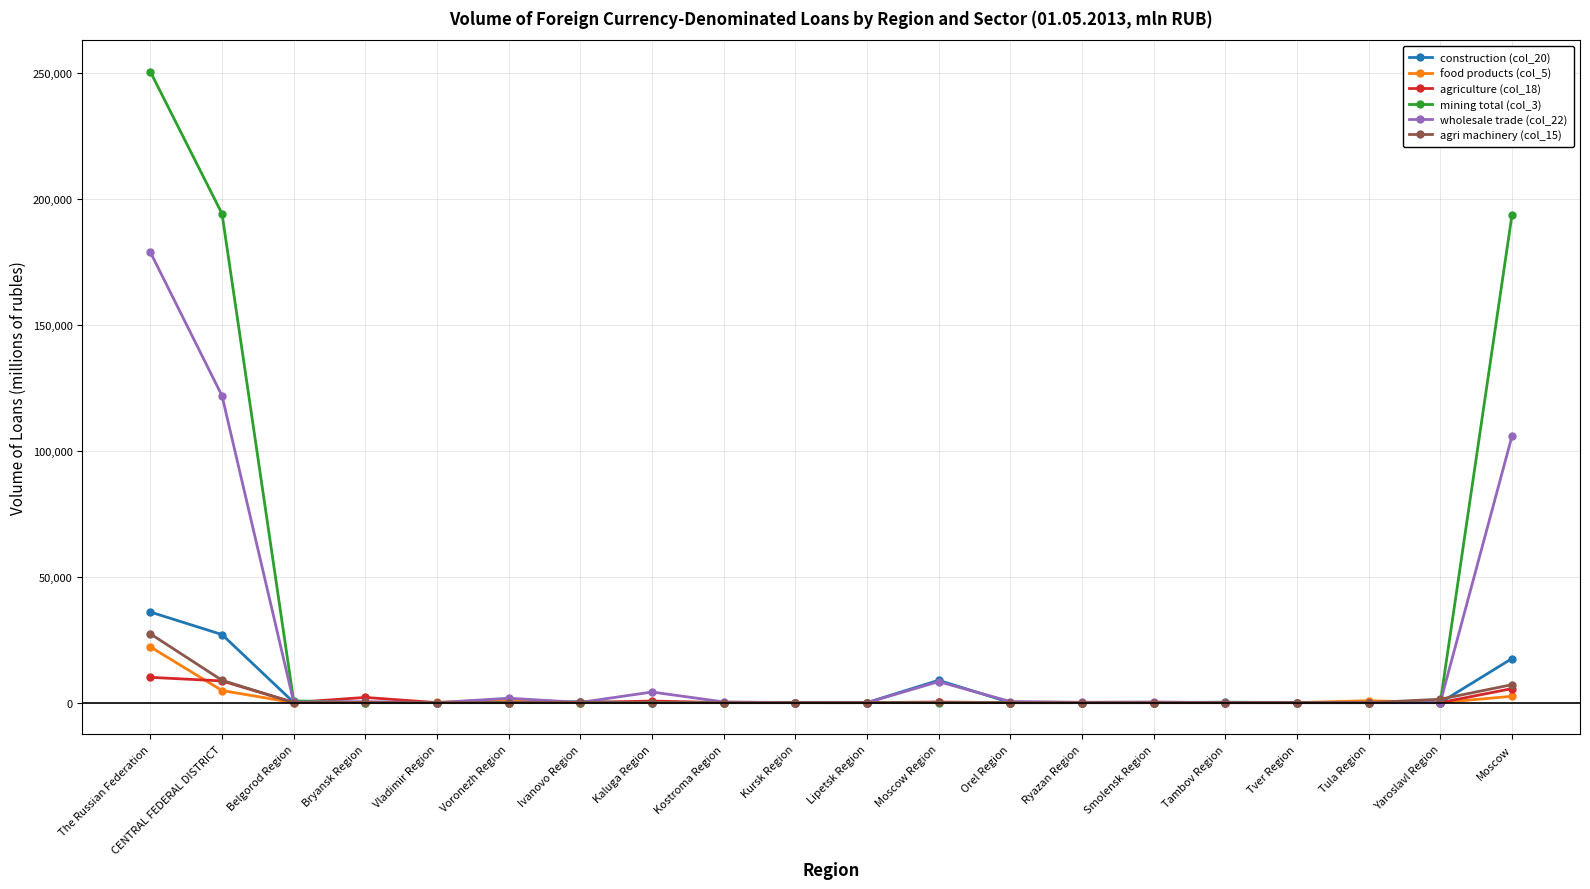

Rank the series by their maximum value, from lowest to highest.

agriculture (col_18), food products (col_5), agri machinery (col_15), construction (col_20), wholesale trade (col_22), mining total (col_3)